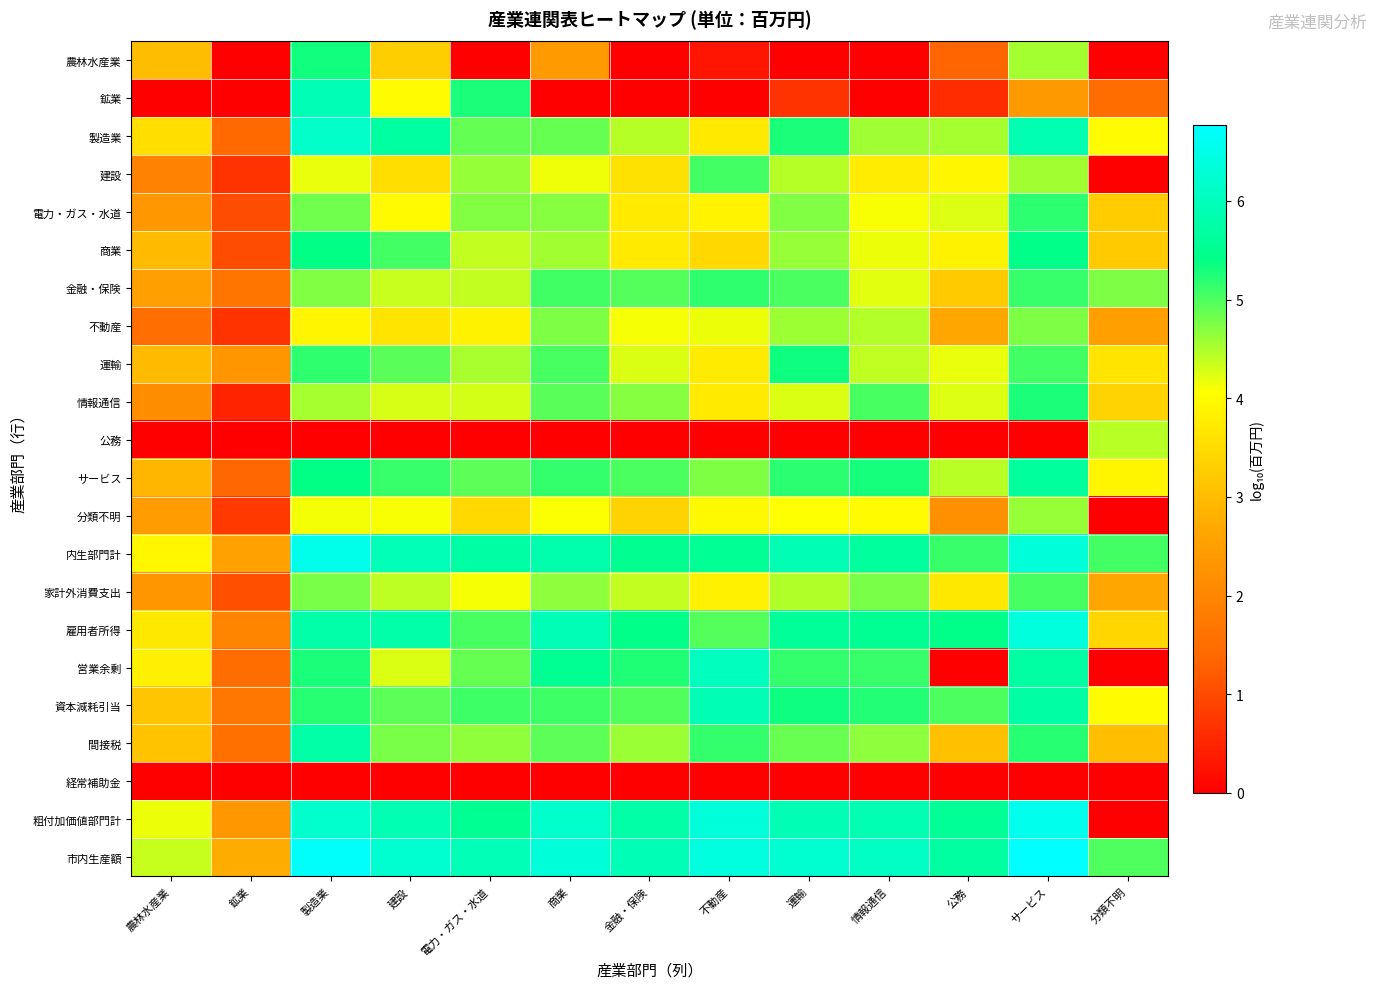

What is the maximum value shown in the chart?

6.8